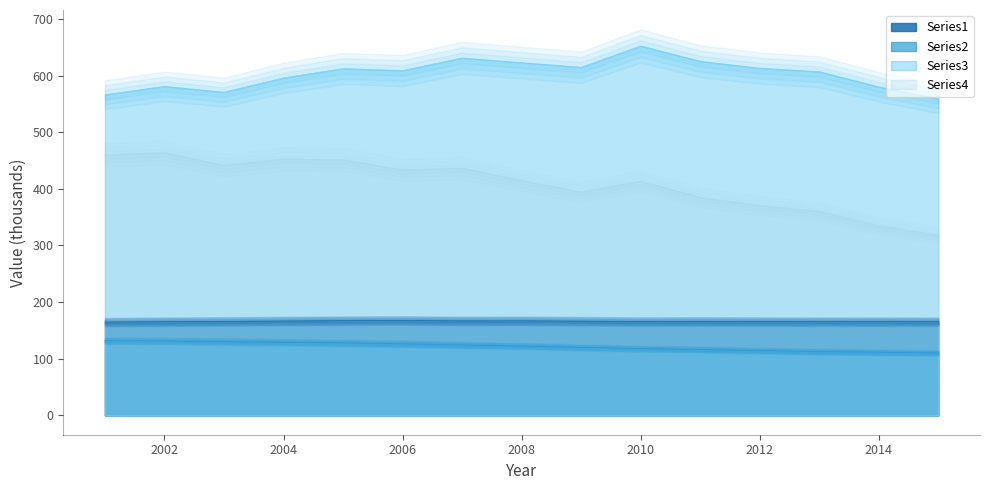

What is the approximate value of Series2 at 2008?

122.3